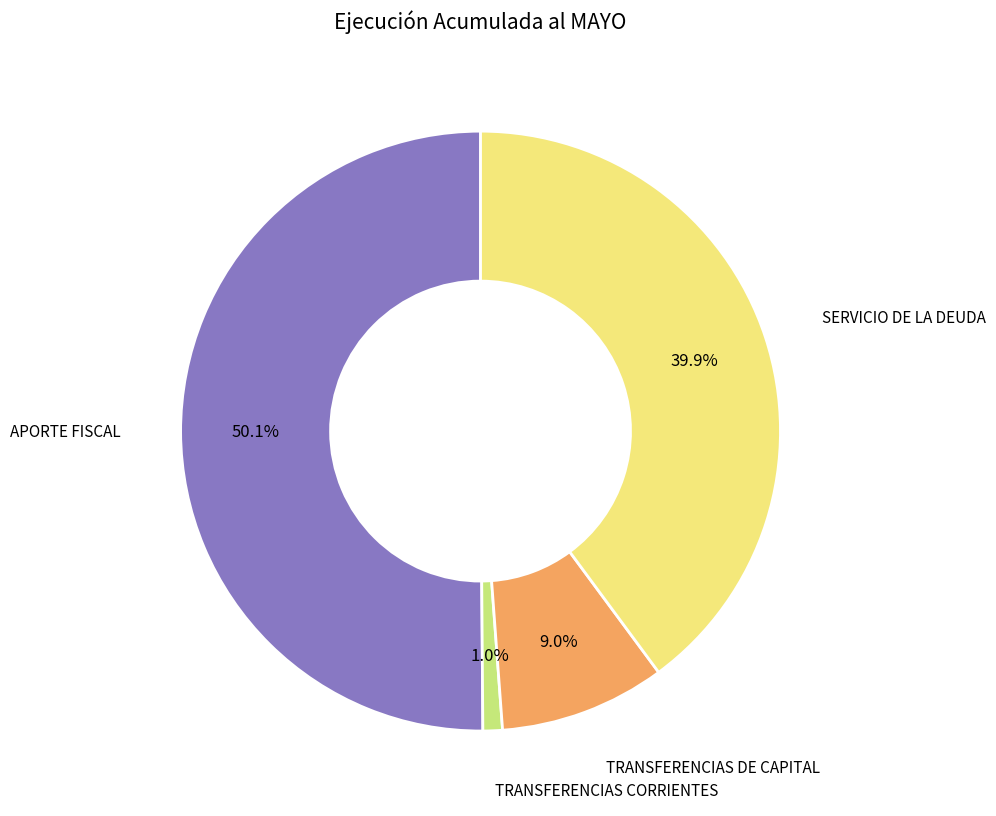

True or false: SERVICIO DE LA DEUDA accounts for 40% of the total.

True